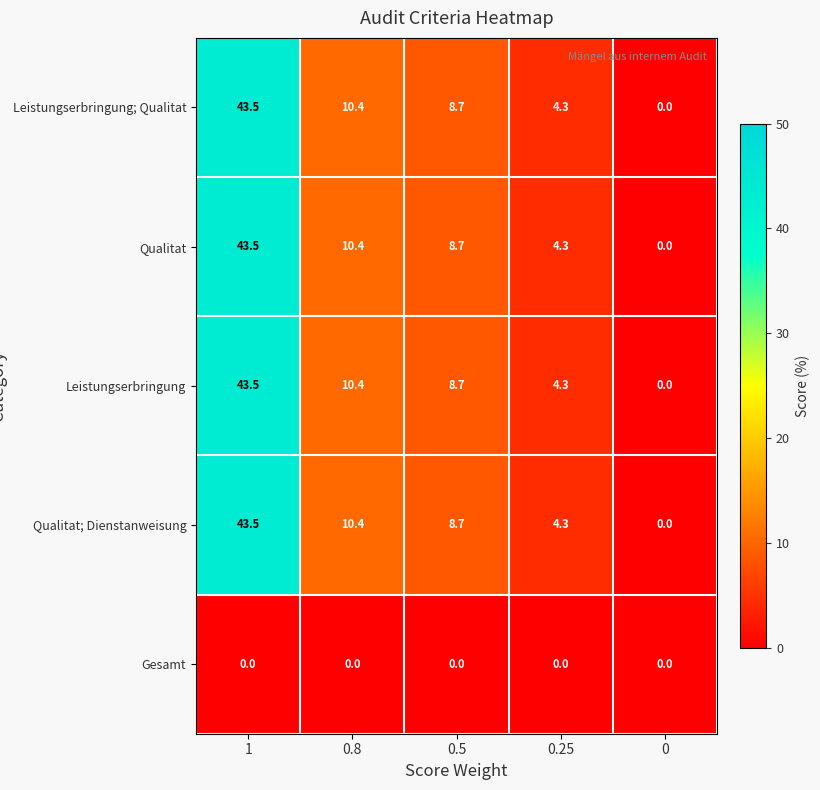

What is the difference between the maximum and minimum values in the Leistungserbringung; Qualitat series?

43.5